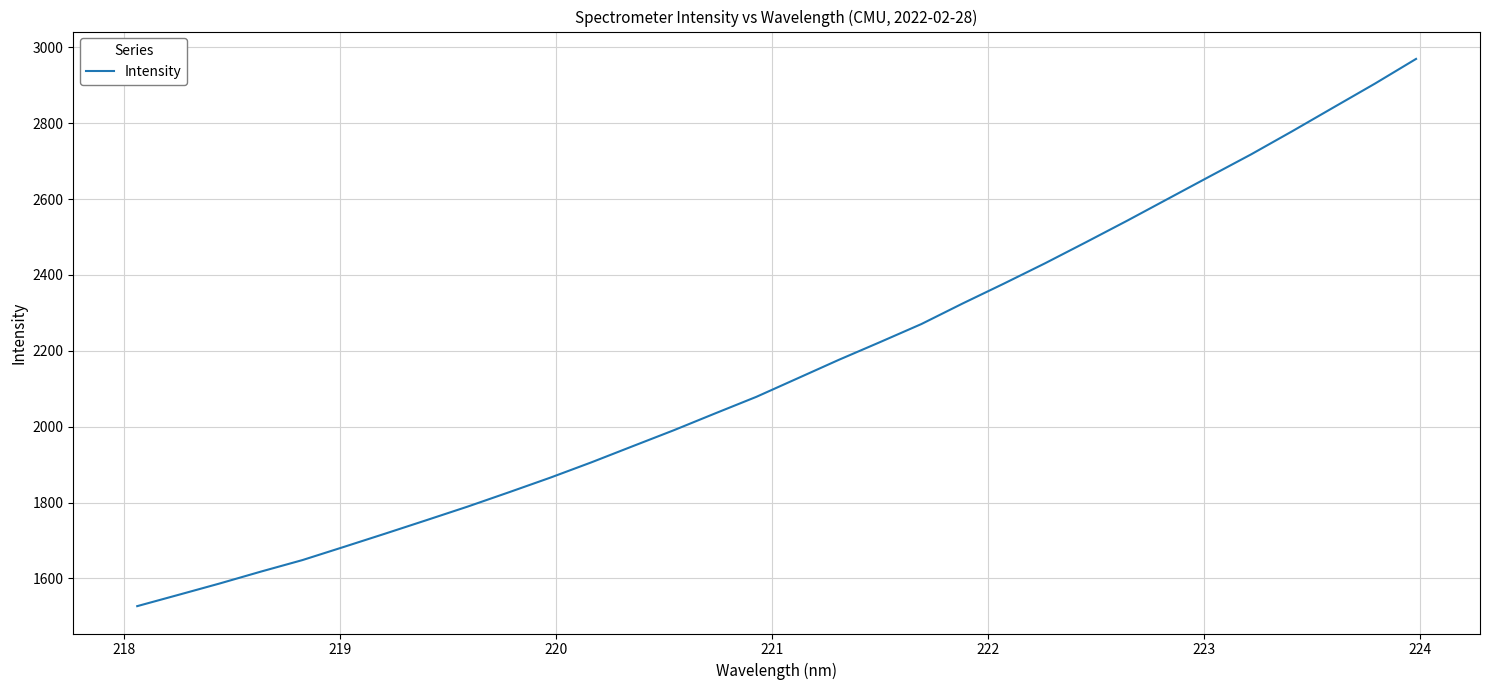

What is the difference between the maximum and minimum values?

1442.5